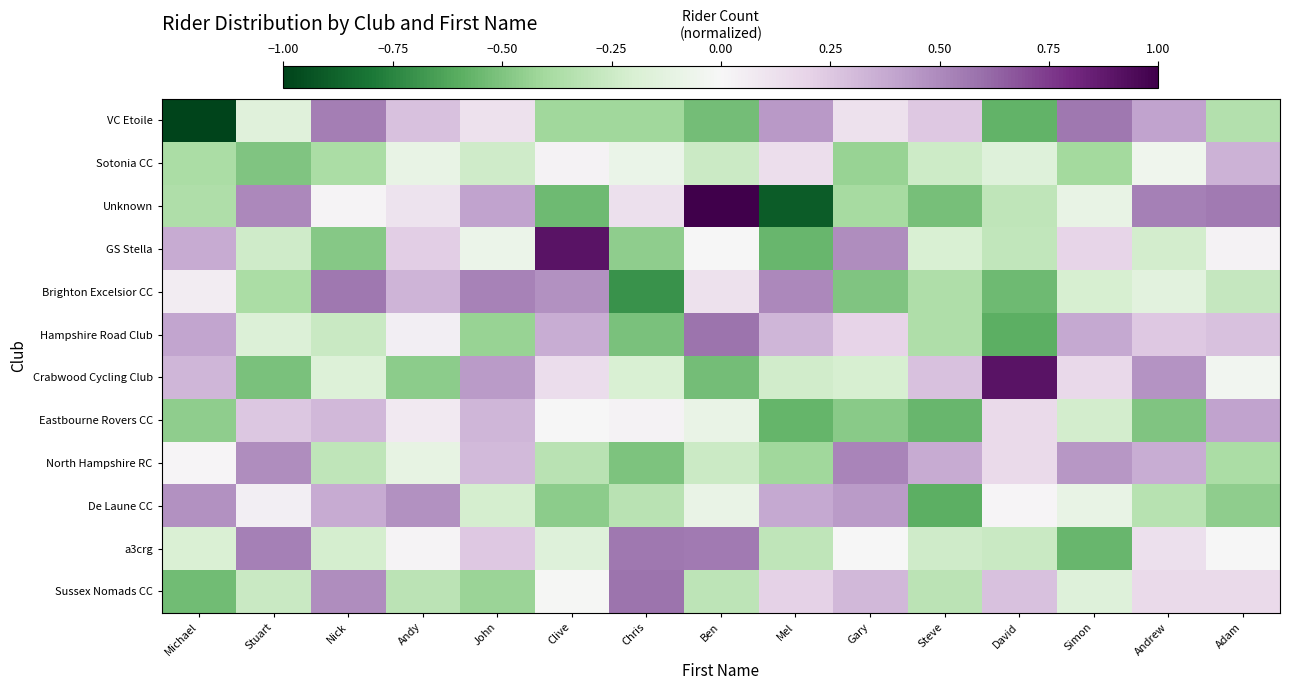

What is the minimum value shown in the chart?

-1.0